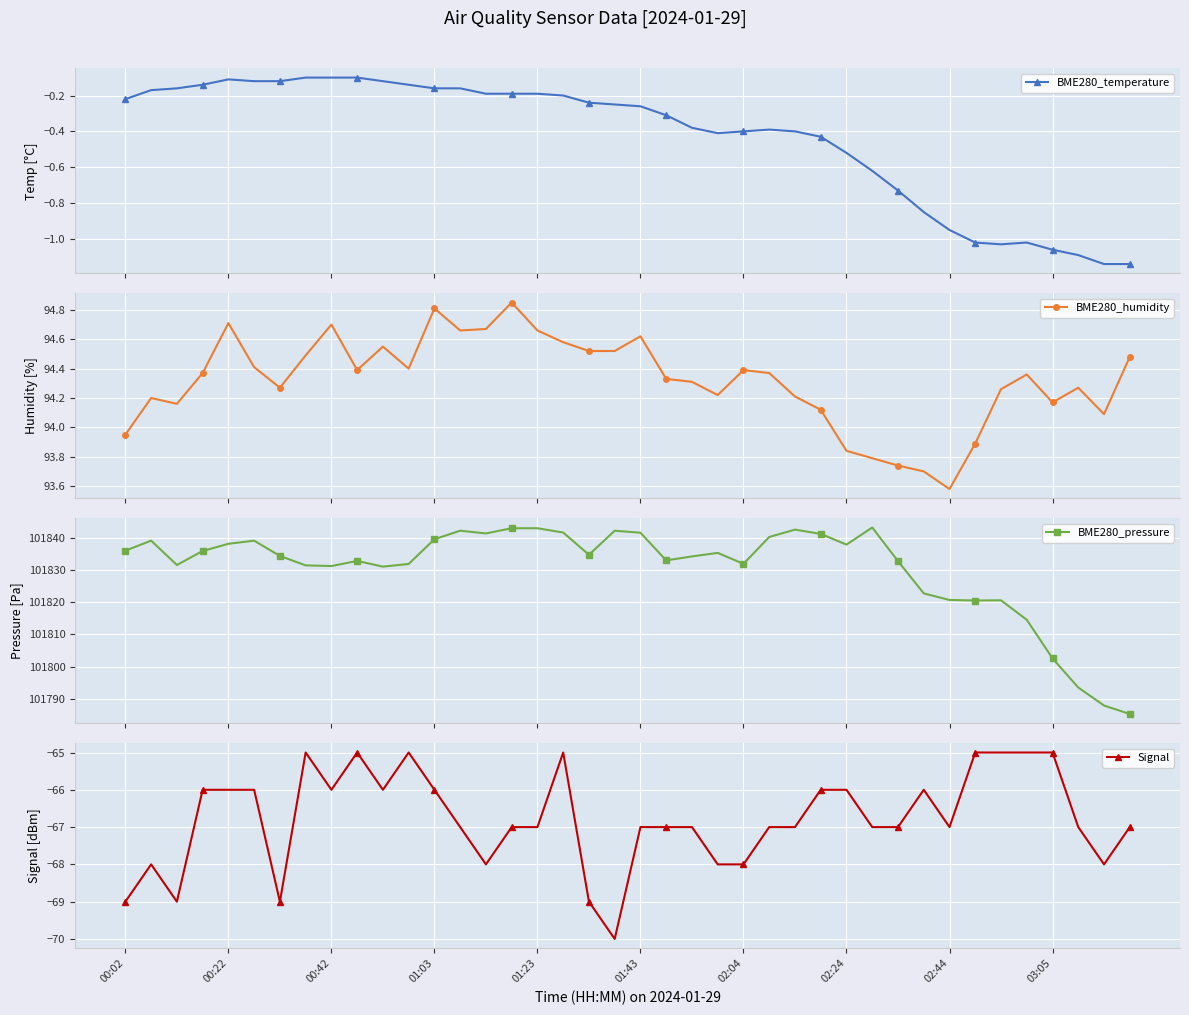

What is the difference between the highest and lowest values at 29?

101910.1